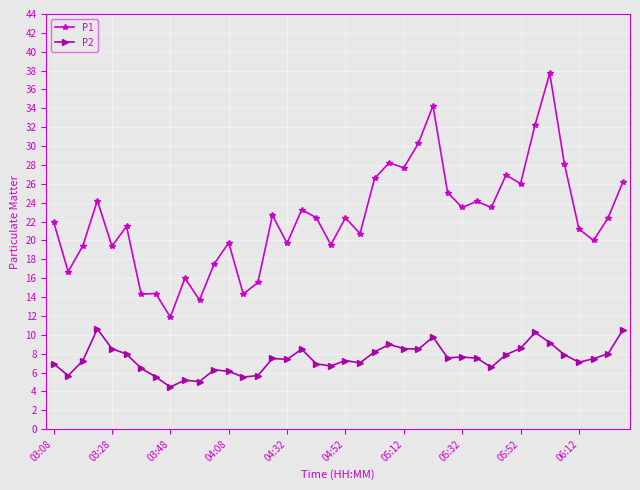

What is the sum of all P1 values?

895.6